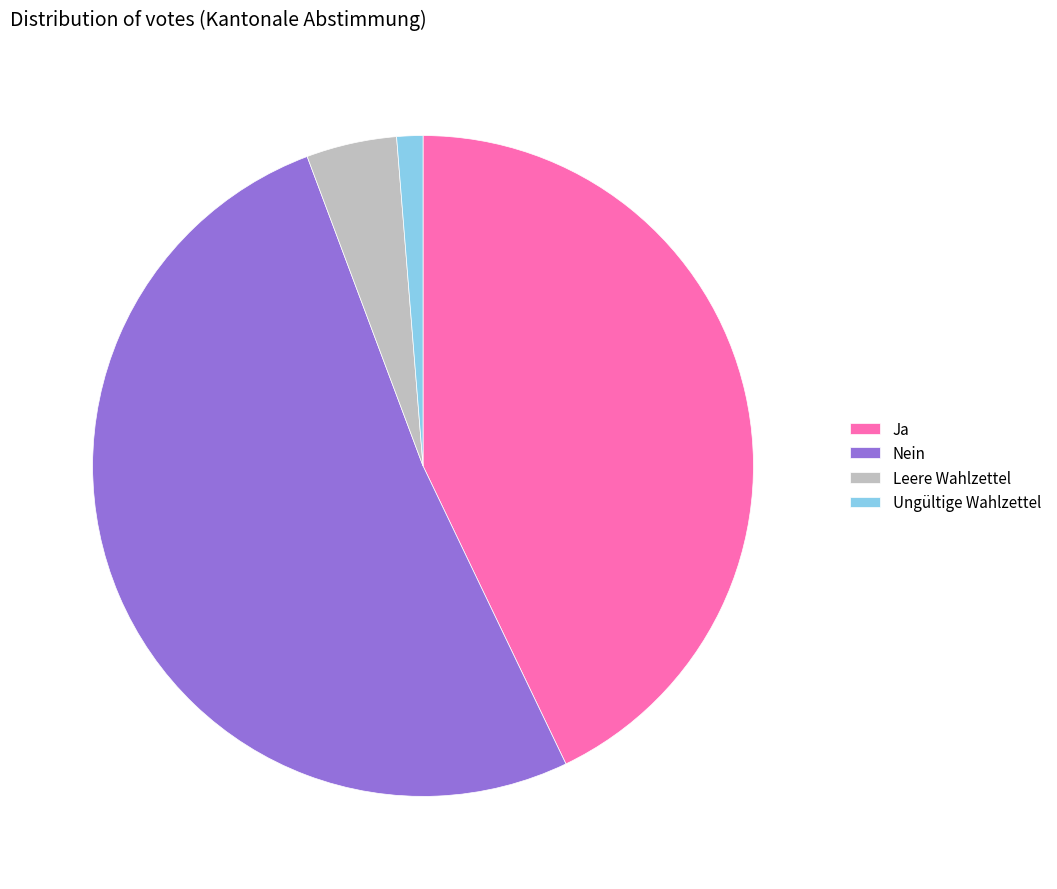

How many slices are in this pie chart?

4